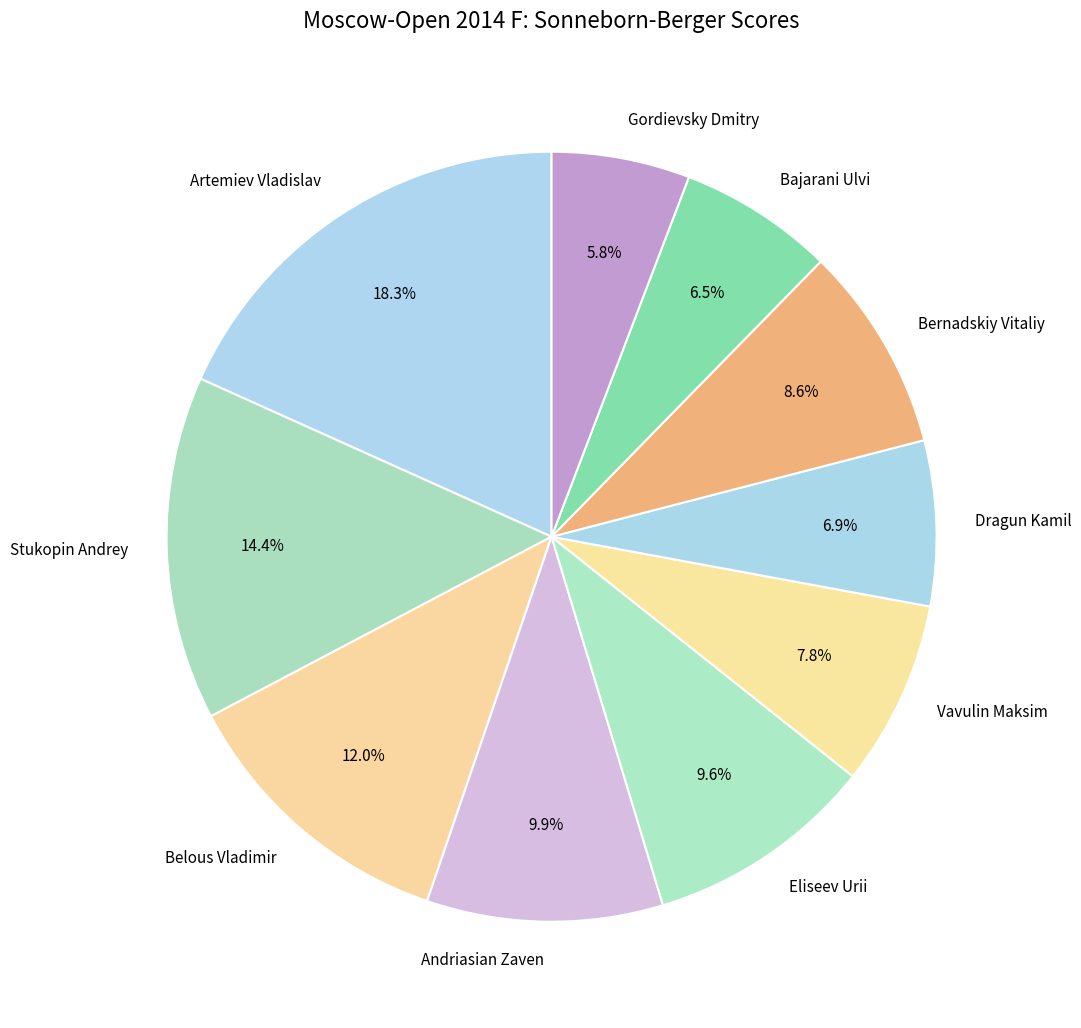

Count the number of slices in the pie.

10